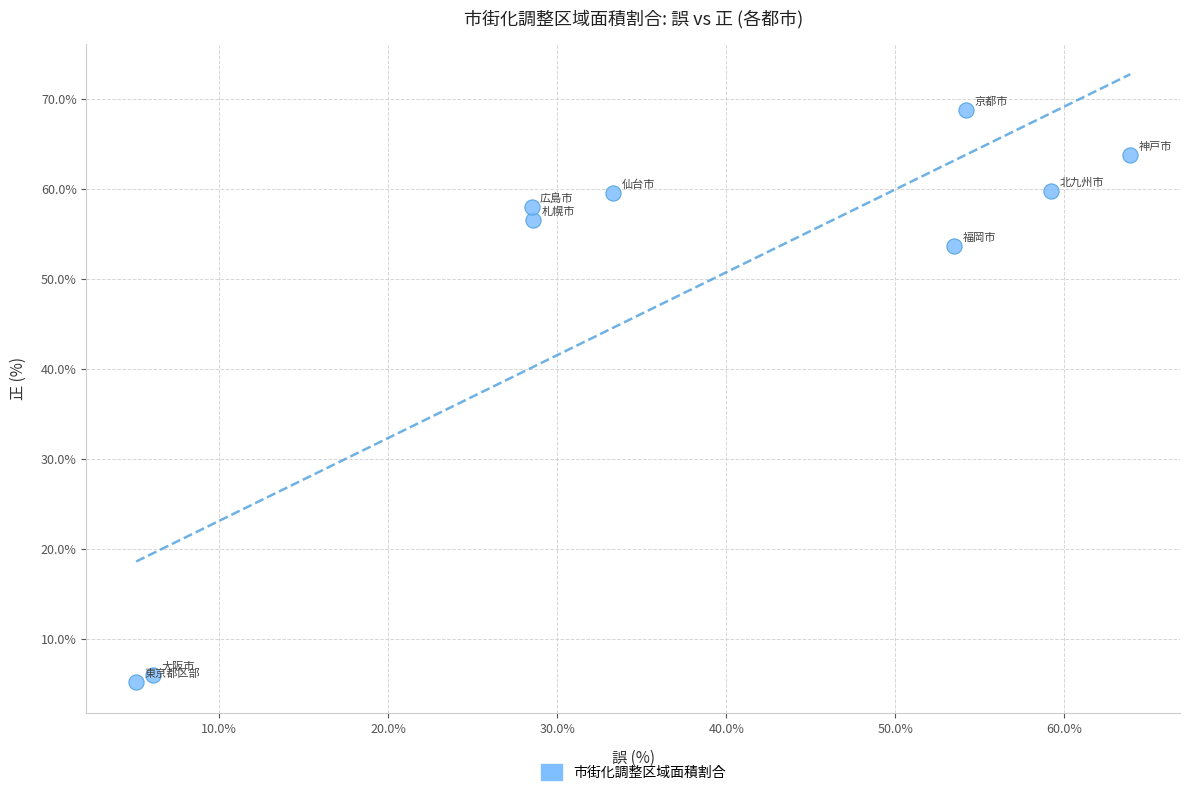

What is the range of Y values (max minus min)?

63.6